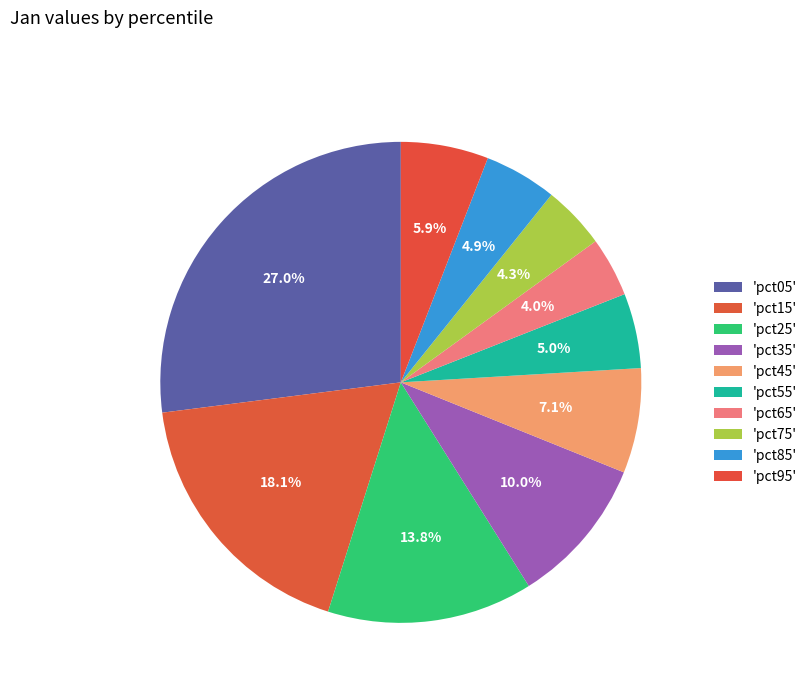

To the nearest percent, what is the average slice percentage?

10%